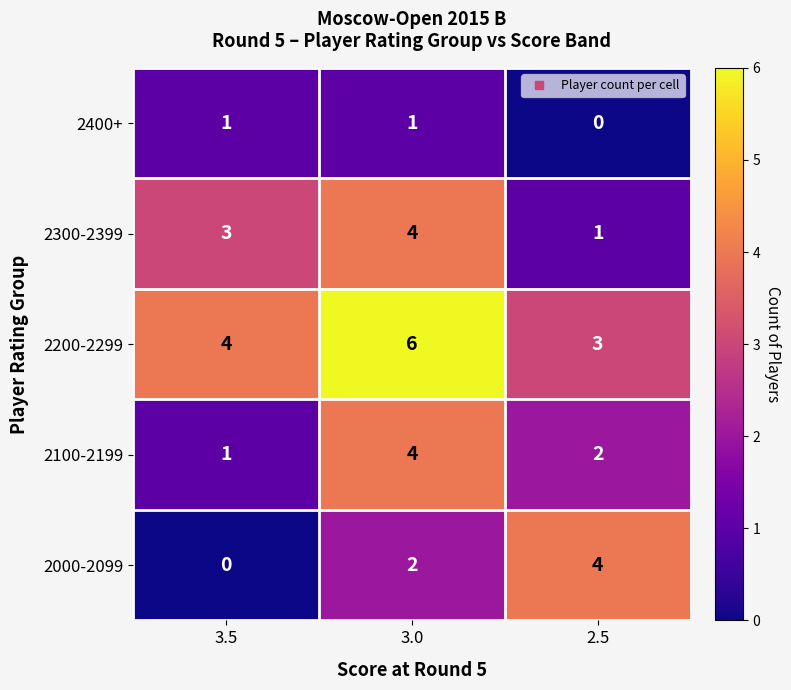

What is the total value across all series at 3.0?

17